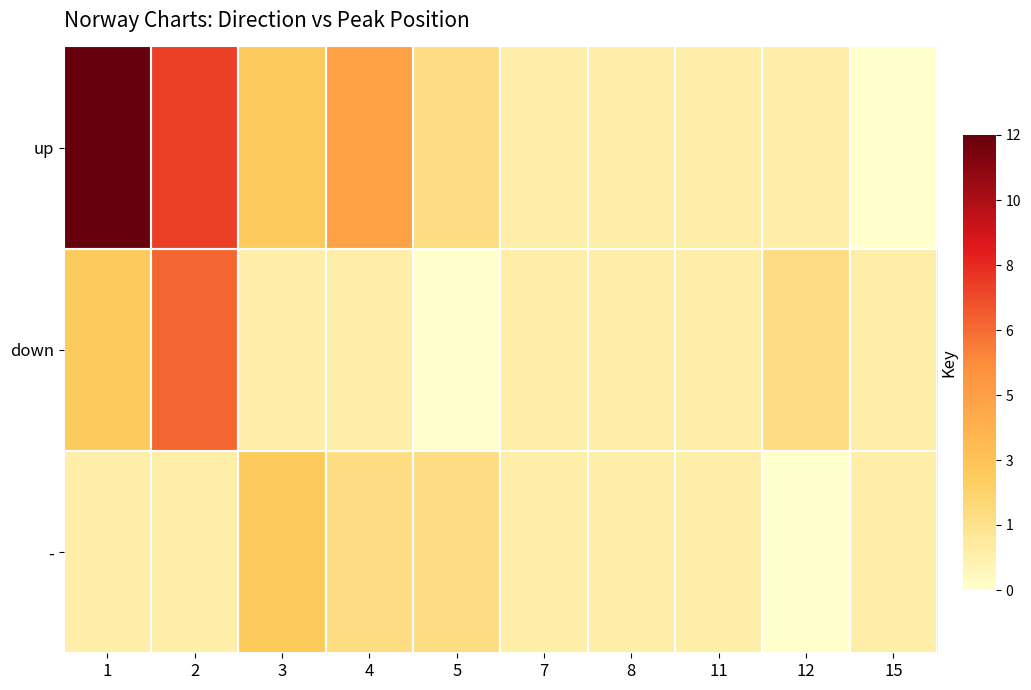

Which category has the highest value across all series?

1